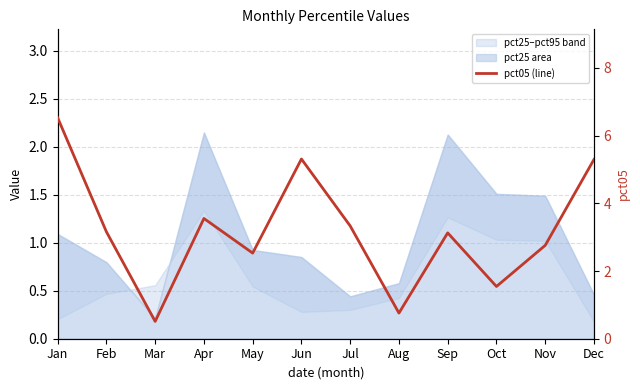

The value at Jun is 5.3. True or false?

True